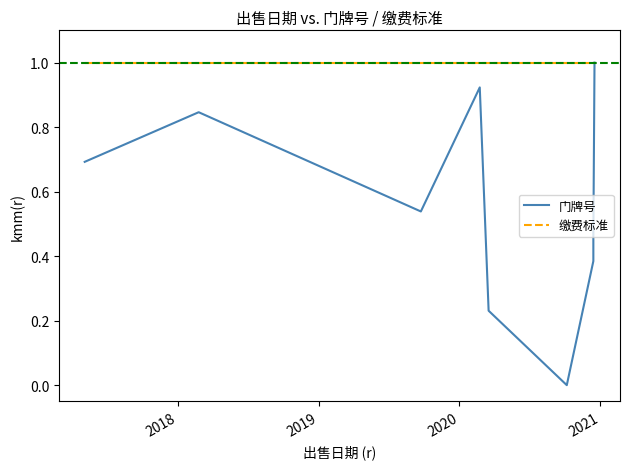

True or false: 缴费标准 has a value of 1.0 at 2019.

True